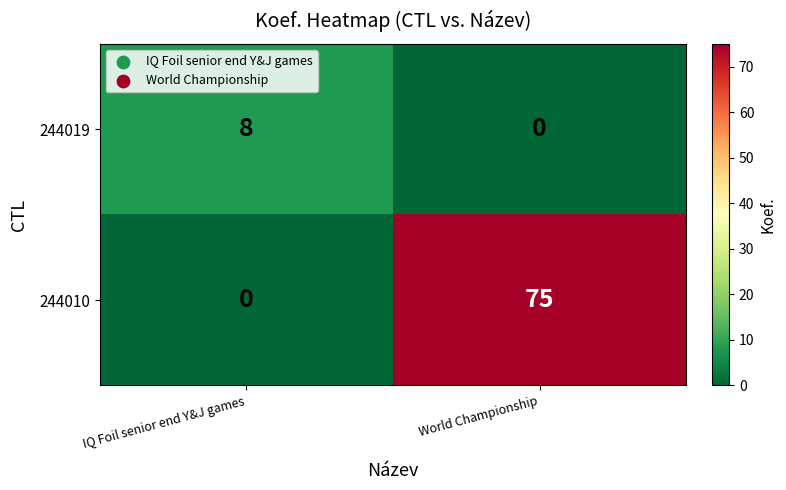

What is the total value across all series at IQ Foil senior end Y&J games?

8